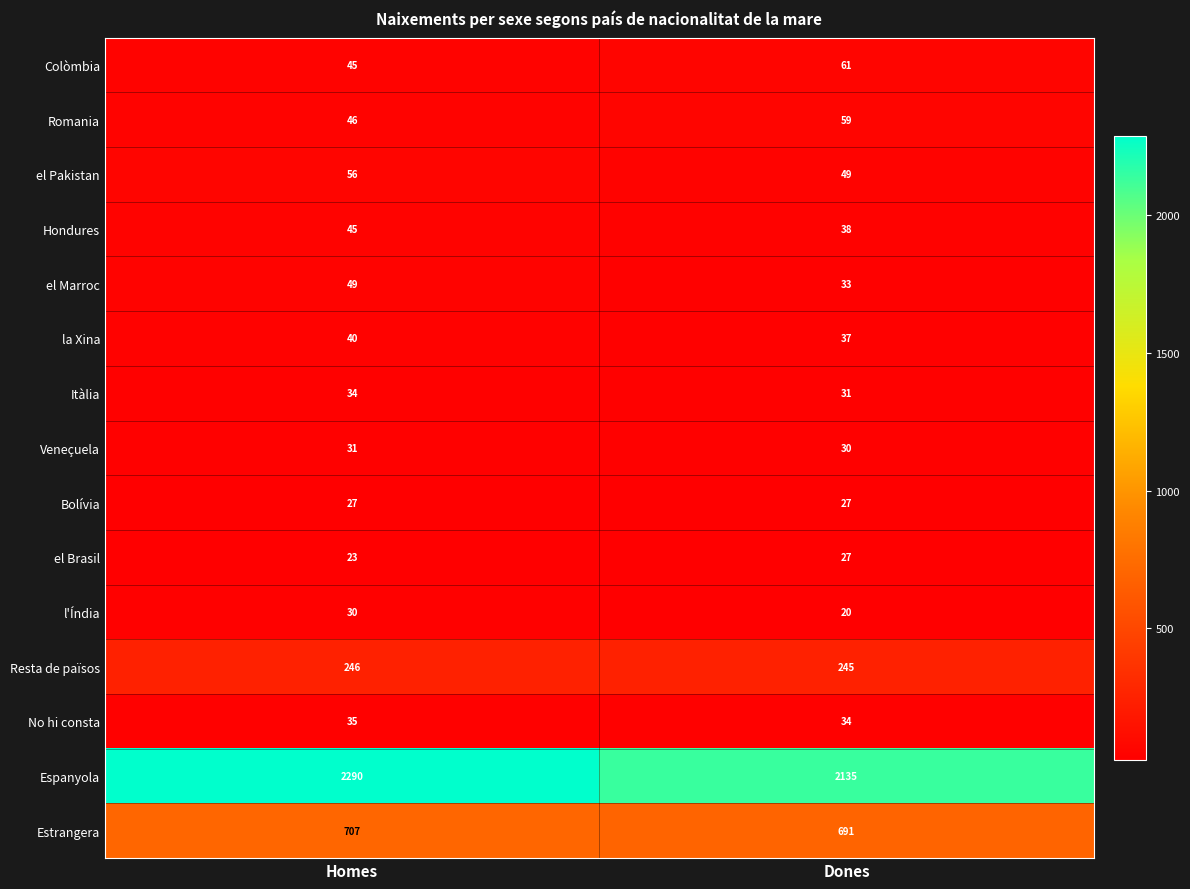

What value does the Romania series have at Homes, to the nearest 5?

45